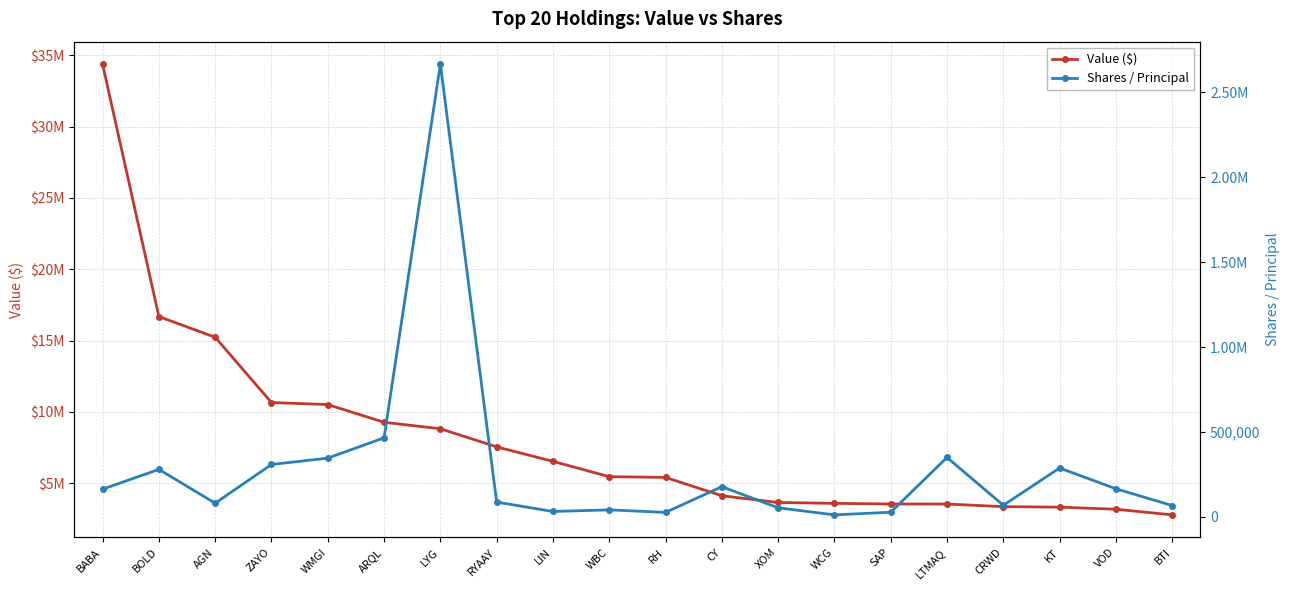

True or false: Value ($) and Shares / Principal intersect in this chart.

False